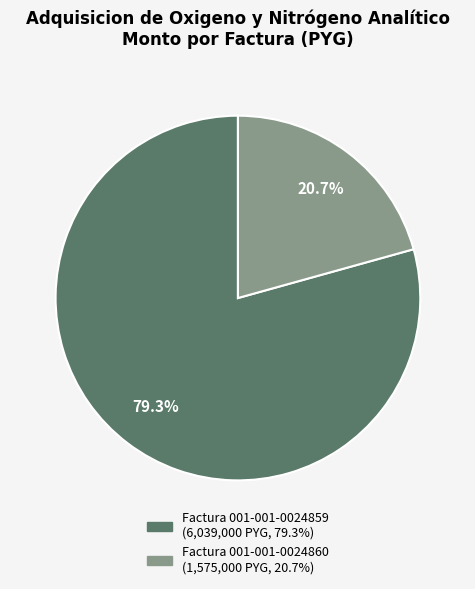

To the nearest percent, what is the difference between the largest and smallest slice percentages?

59%